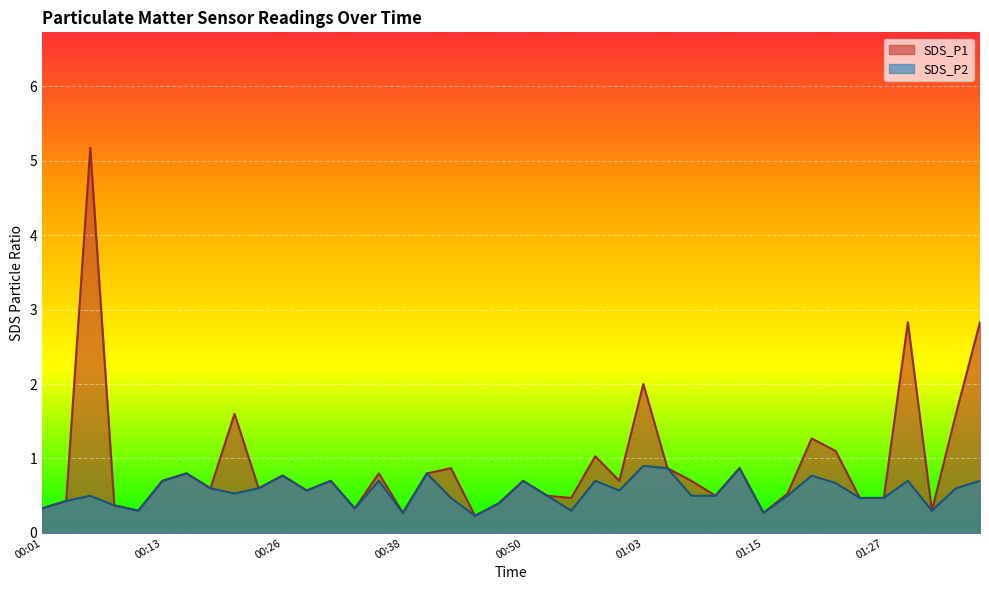

What is the approximate value of SDS_P2 at 01:05?

0.9